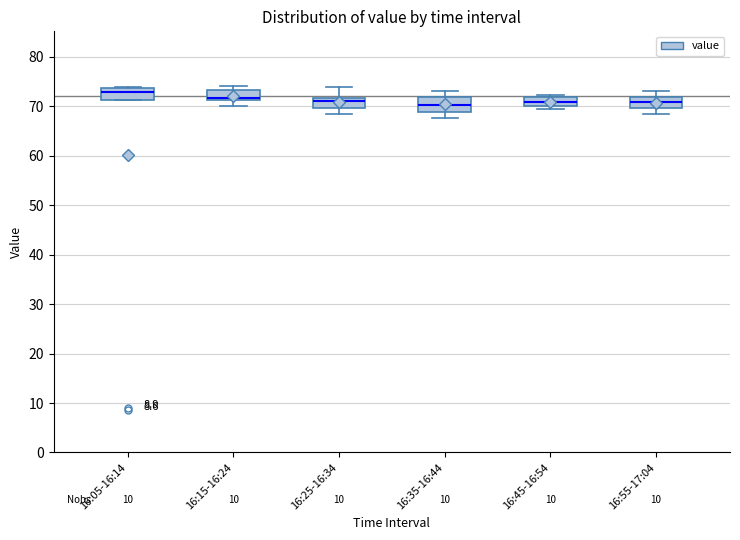

Reading left to right, transcribe this box plot: for each box, give where its median line is, the range the box spans, and where its two whiskers end, as read against the y-axis. The values are not printed on the chart, so give them approximately, as read against the axis.

16:05-16:14: median 73, box 71 to 74, whiskers 71 to 74 (just above the box's upper edge)
16:15-16:24: median 72, box 71 to 73, whiskers 70 to 74
16:25-16:34: median 71, box 70 to 72, whiskers 68 to 74
16:35-16:44: median 70, box 69 to 72, whiskers 68 to 73
16:45-16:54: median 71, box 70 to 72, whiskers 70 (just below the box's lower edge) to 72 (just above the box's upper edge)
16:55-17:04: median 71, box 70 to 72, whiskers 68 to 73